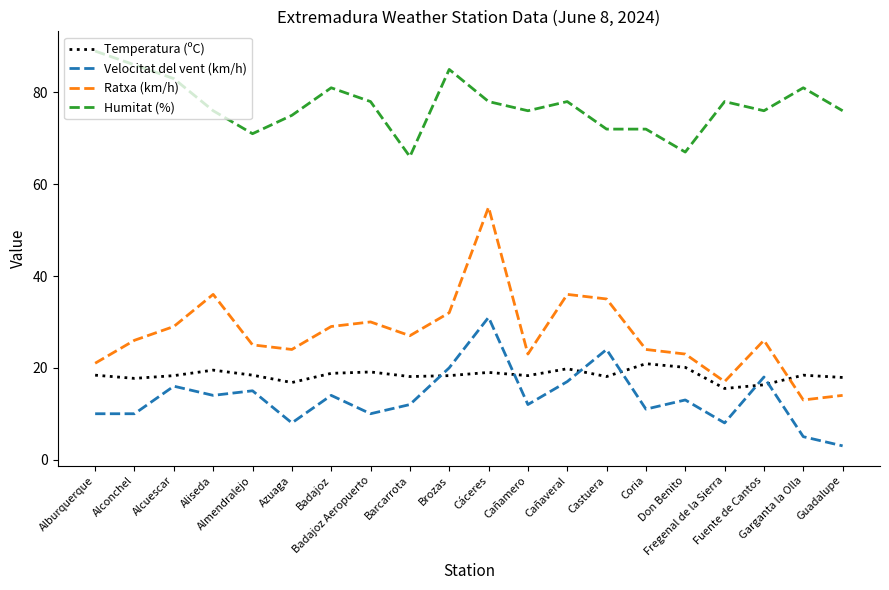

What is the approximate value of Ratxa (km/h) at Guadalupe?

14.0